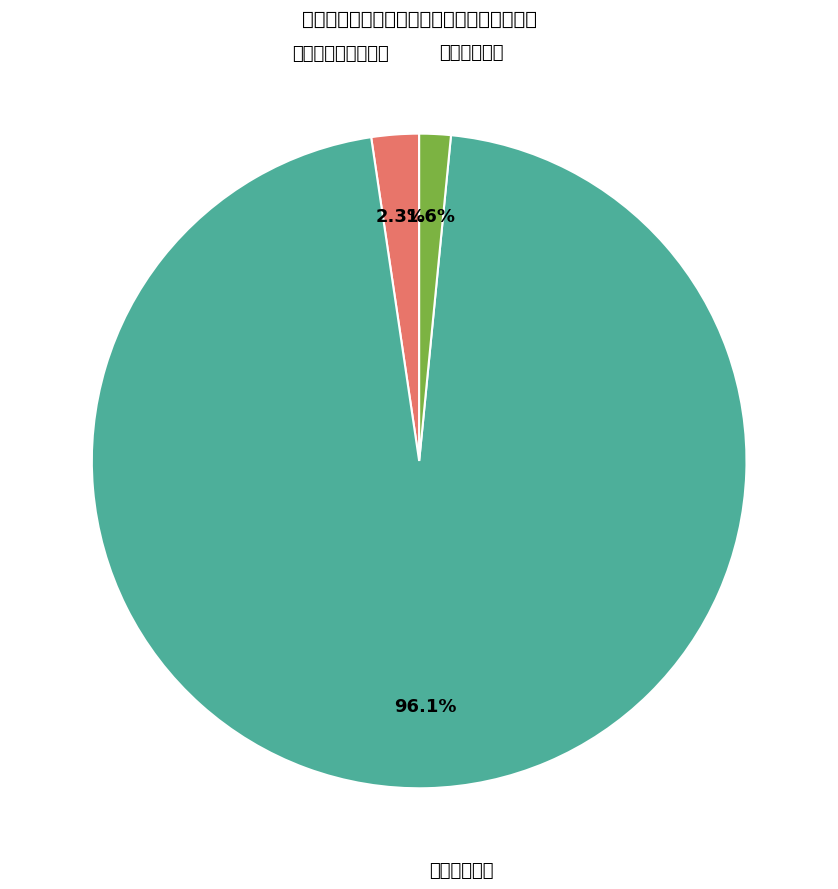

Which has a higher value, 社会保障和就业支出 or 城乡社区支出?

城乡社区支出